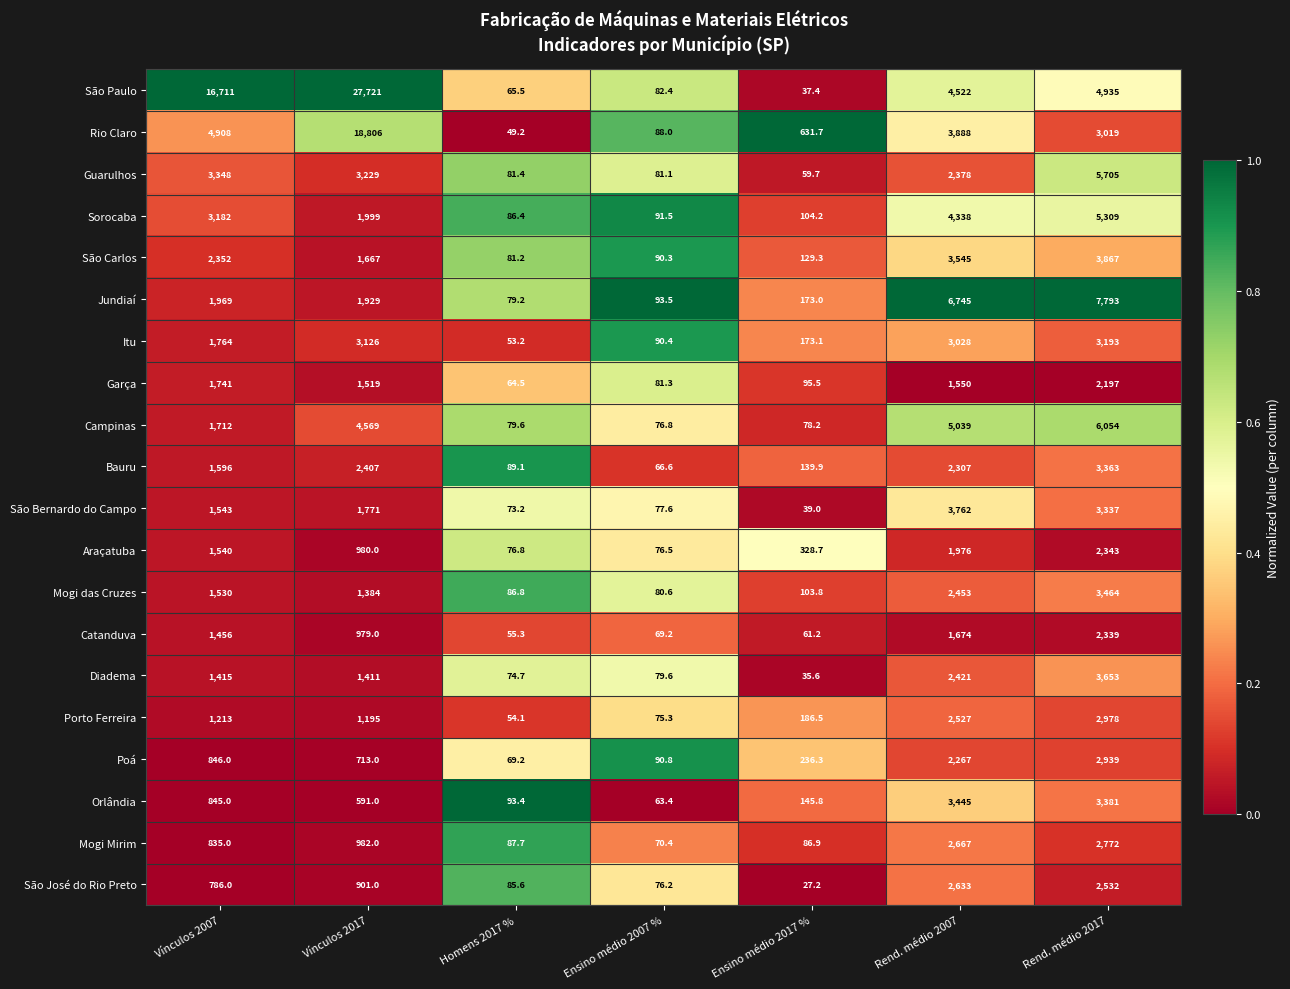

True or false: Rio Claro has a value of 25.3 at Homens 2017 %.

False